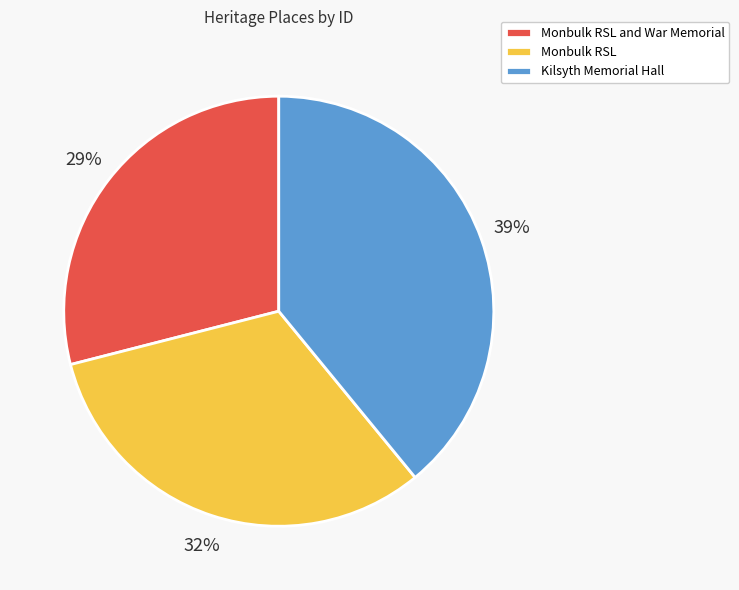

Does Monbulk RSL and War Memorial represent more than half of the total?

No